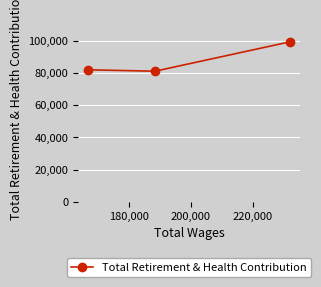

What is the value of the 2nd point from the left?

81057